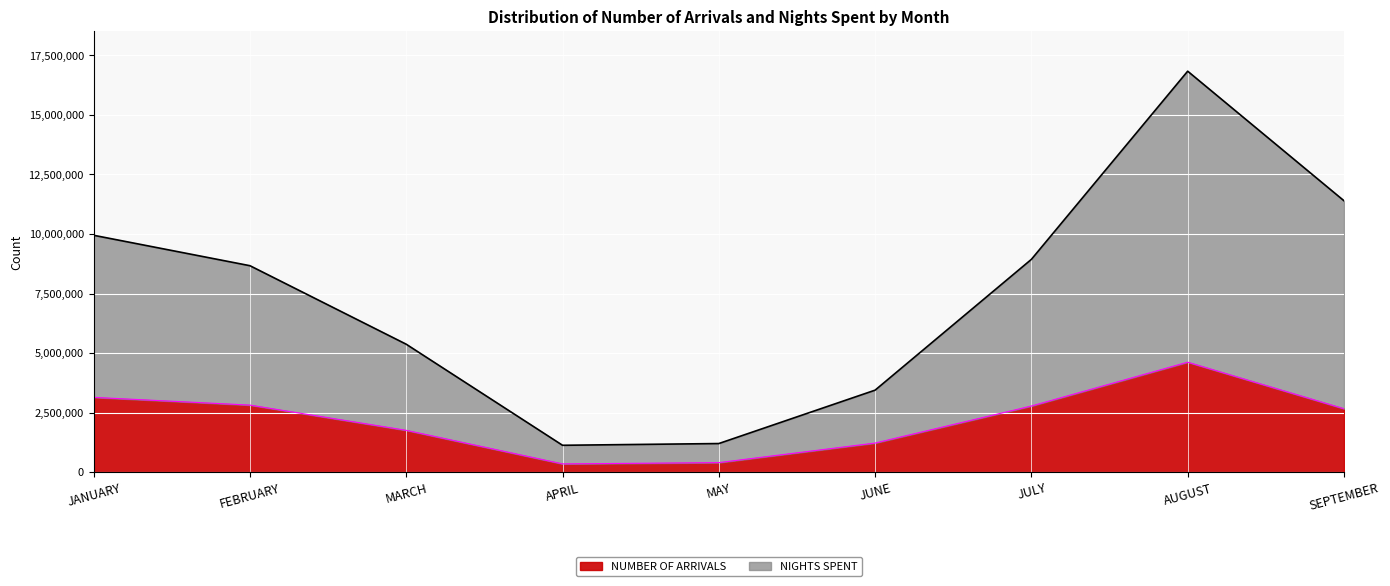

Reading right to left, transcribe all the data shown in this chart.

NUMBER OF ARRIVALS: 2662829	4617108	2777113	1222339	400777	346964	1756166	2816145	3140857
NIGHTS SPENT: 11397405	16837527	8936560	3443813	1201730	1128688	5372237	8669664	9947053